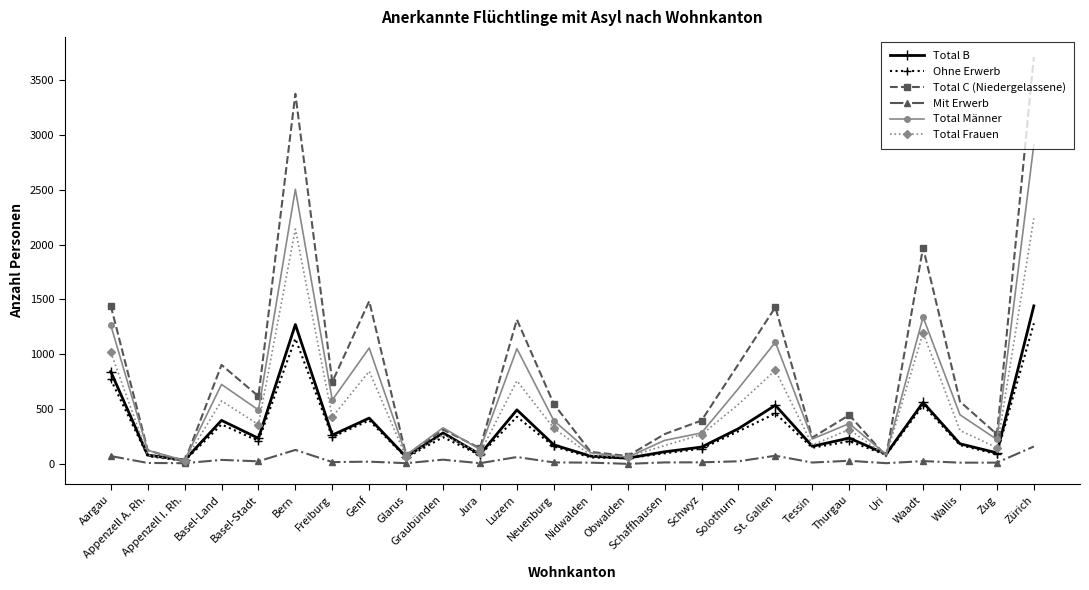

What is the total value across all series at Tessin?

963